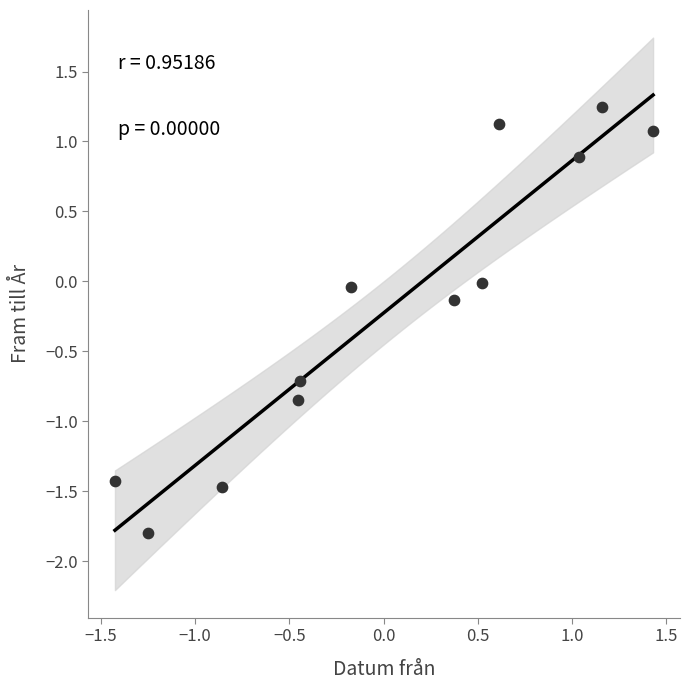

What is the range of X values (max minus min)?

2.9